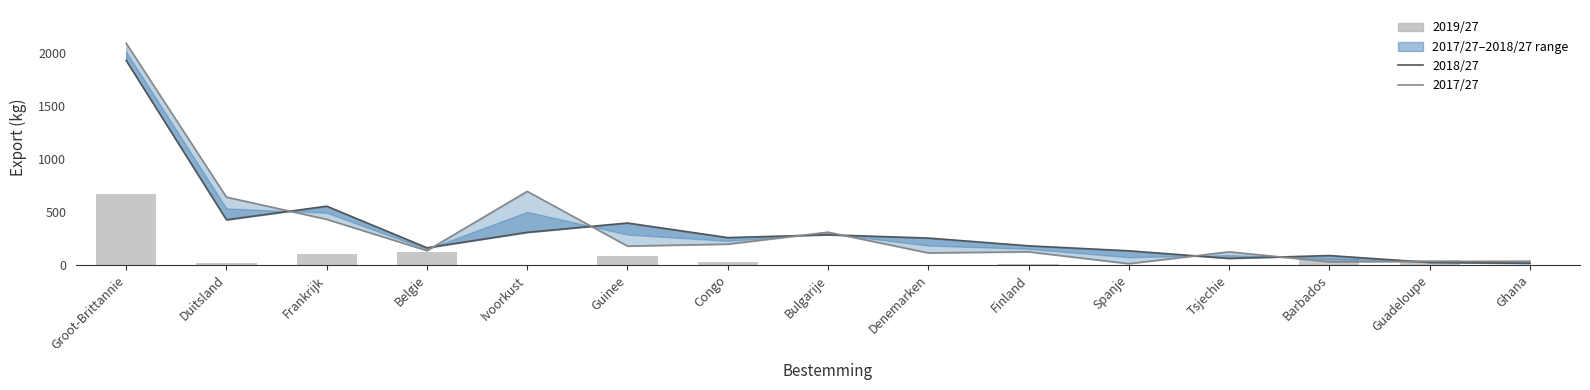

List the series in order of their peak value, highest first.

2017/27, 2018/27, 2019/27